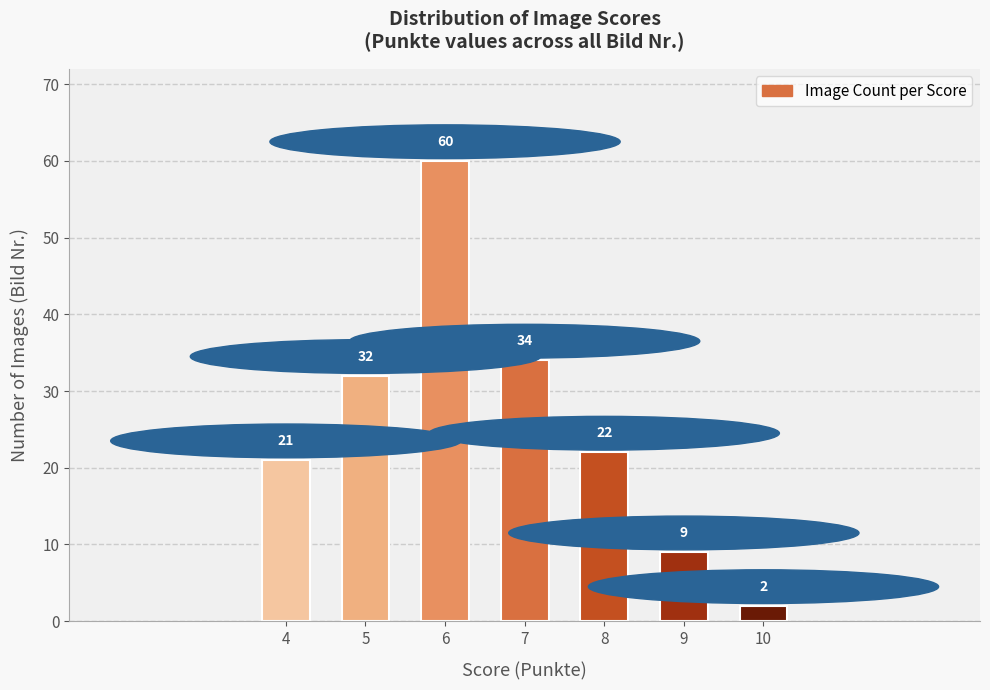

The value at 5 is 32. True or false?

True